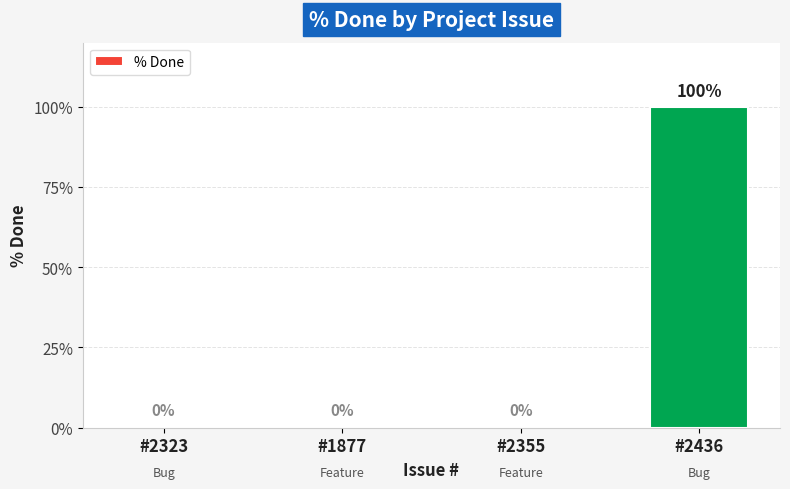

At which category does the chart reach its peak across all series?

#2436